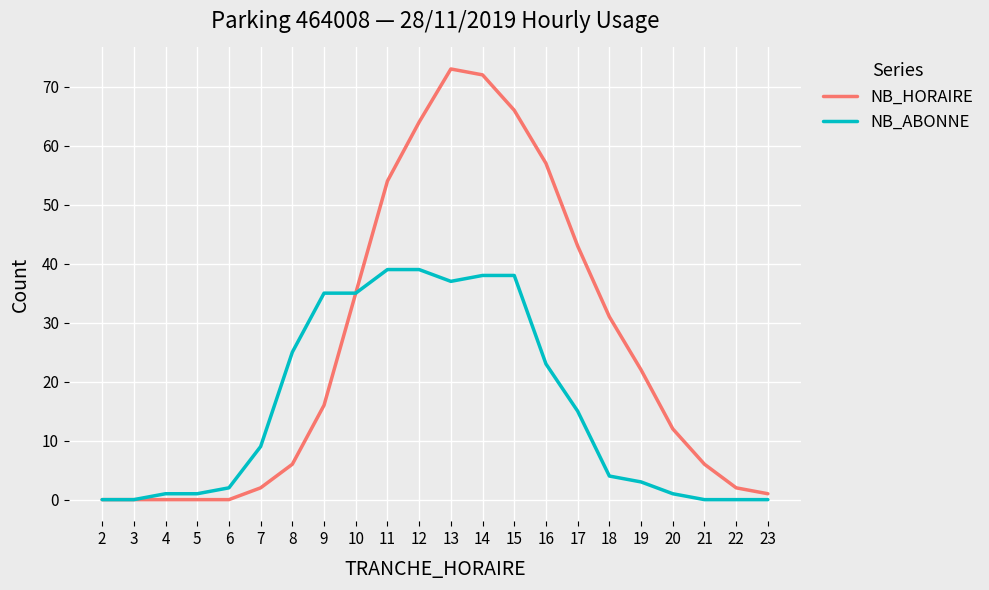

List the series in order of their overall mean, highest first.

NB_HORAIRE, NB_ABONNE